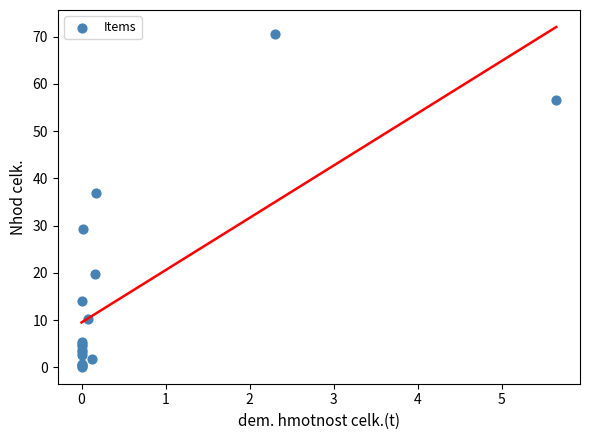

What Y value in the scatter plot is closest to 35?

36.9